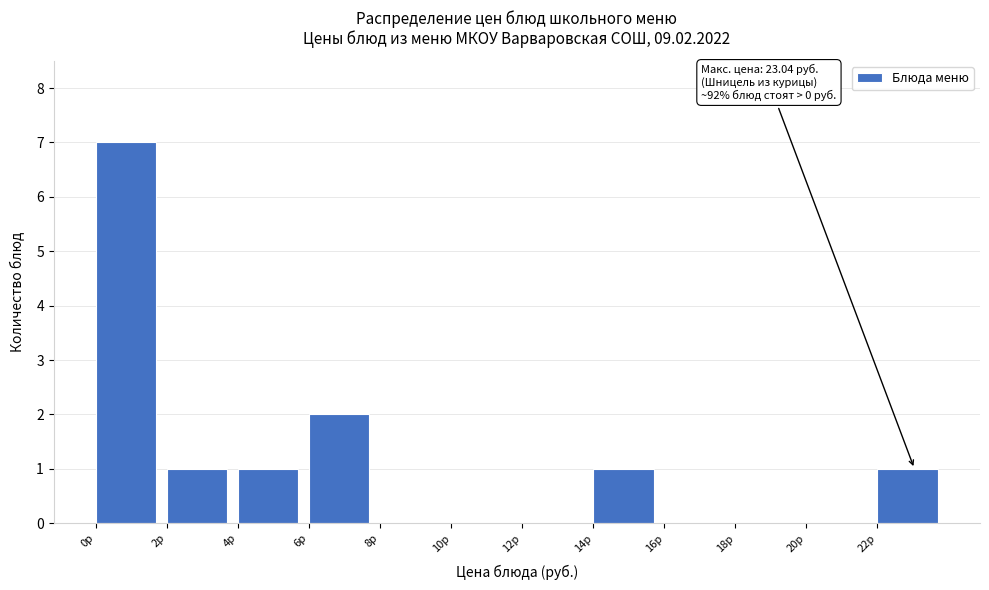

Over which range of the x-axis is the bar tallest?

0 to 2